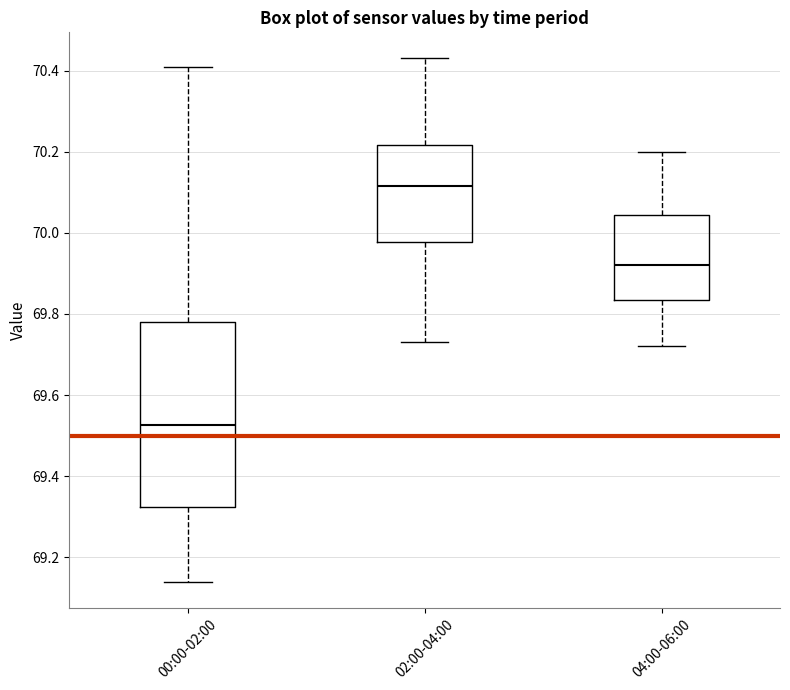

Comparing the boxes themselves (not the whiskers), which one is the tallest?

00:00-02:00